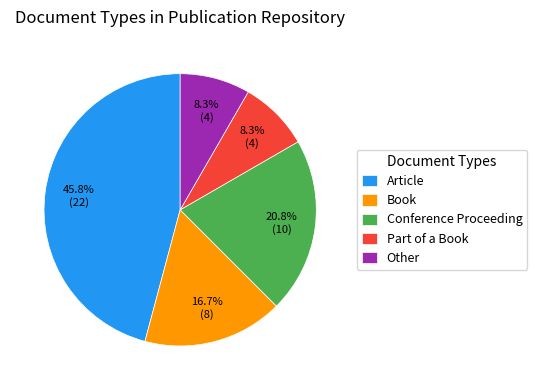

Which category has the biggest portion of the pie?

Article